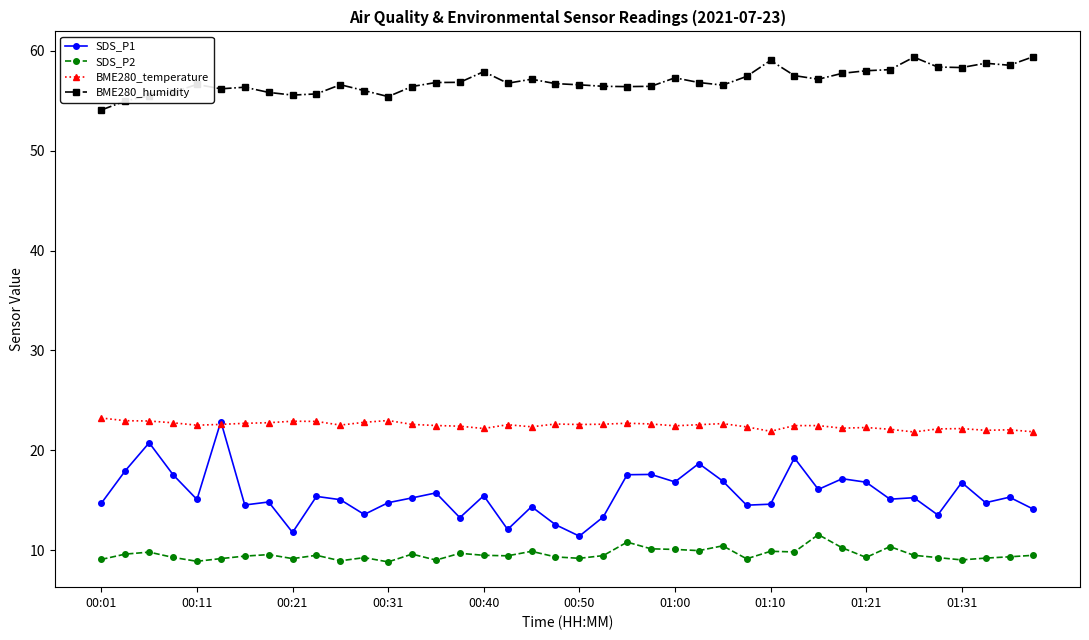

What is the greatest value displayed?

59.4